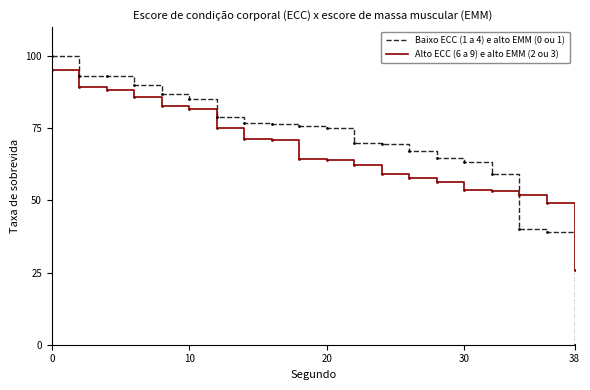

What are all the series names shown in the legend?

Baixo ECC (1 a 4) e alto EMM (0 ou 1), Alto ECC (6 a 9) e alto EMM (2 ou 3)